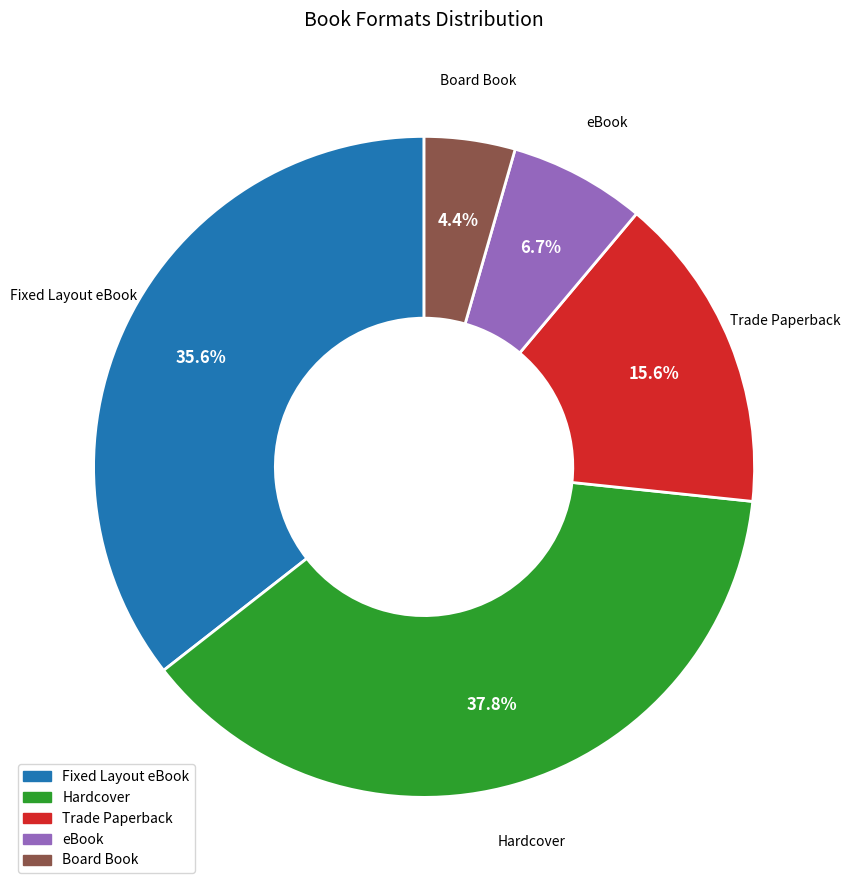

Between Trade Paperback and Hardcover, which is larger?

Hardcover